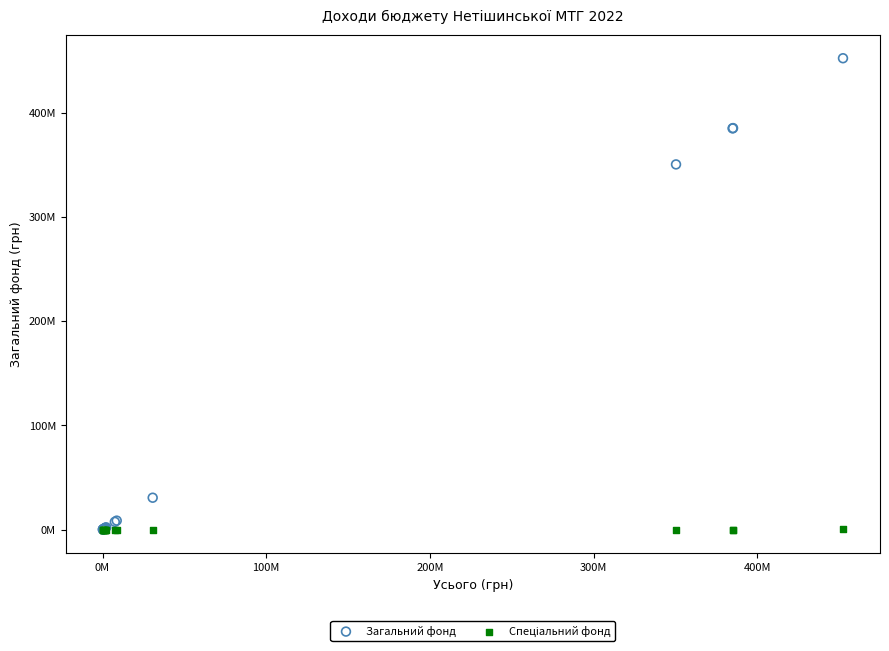

Which series reaches the maximum Y coordinate?

Загальний фонд